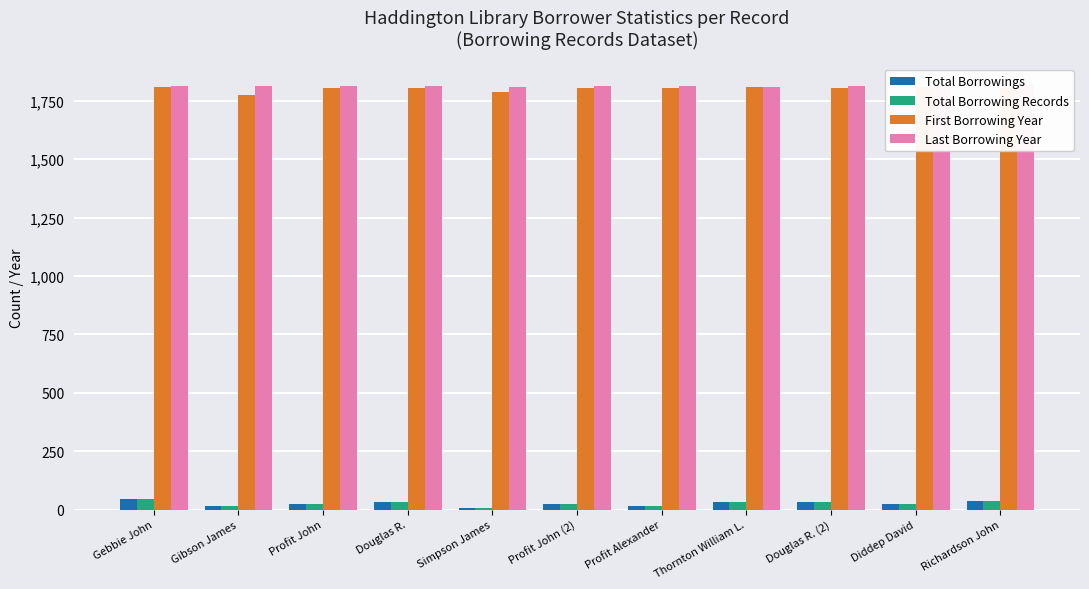

Reading left to right, transcribe all the data shown in this chart.

Total Borrowings: 45	15	24	33	8	24	18	31	33	25	36
Total Borrowing Records: 45	15	24	33	8	25	18	31	33	25	36
First Borrowing Year: 1808	1775	1806	1805	1786	1806	1805	1808	1805	1808	1806
Last Borrowing Year: 1811	1811	1813	1812	1809	1813	1813	1810	1812	1809	1816